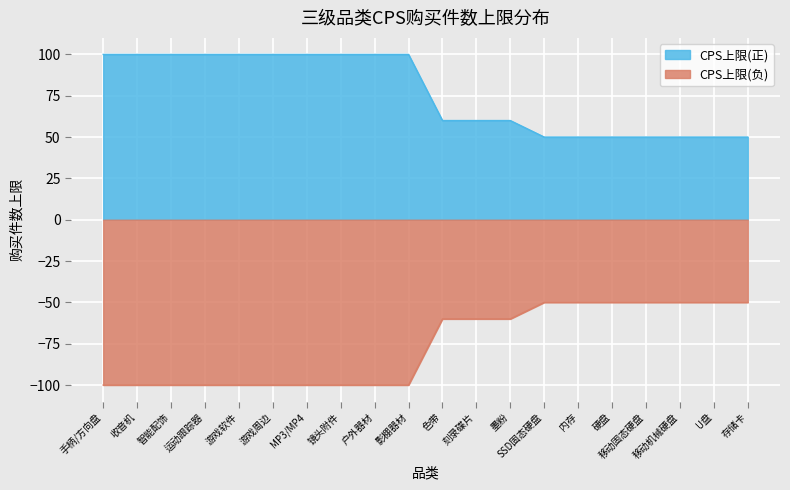

What position from the left is 镜头附件?

8